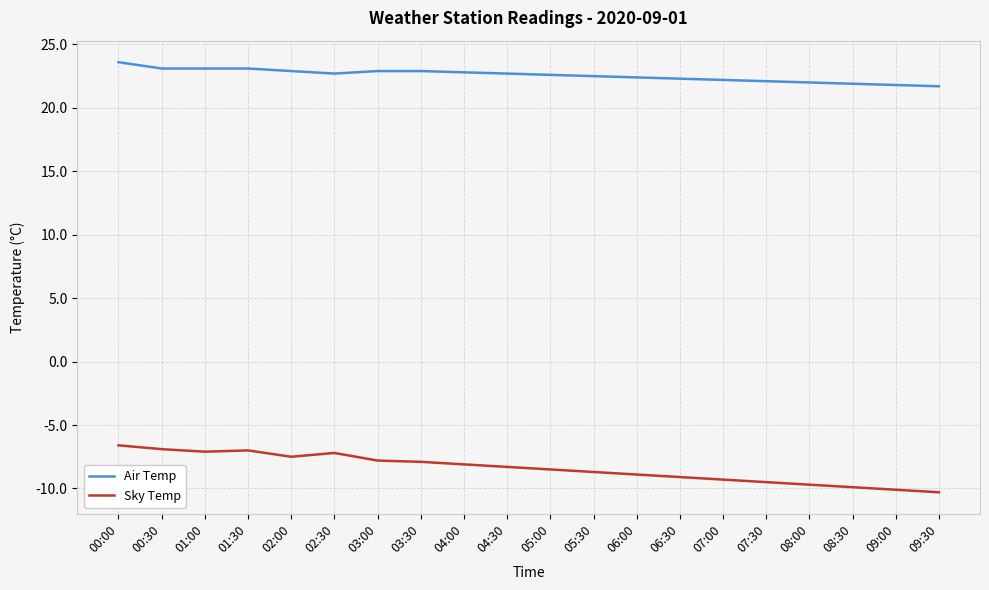

What position from the right is 04:30?

11